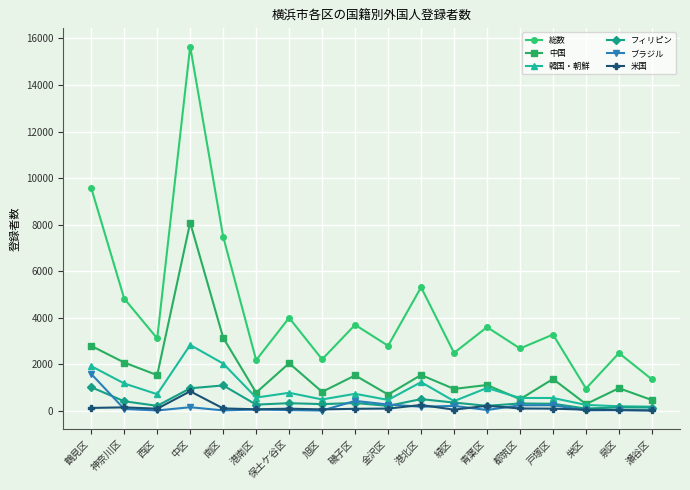

At how many categories does at least one series exceed 6297?

3